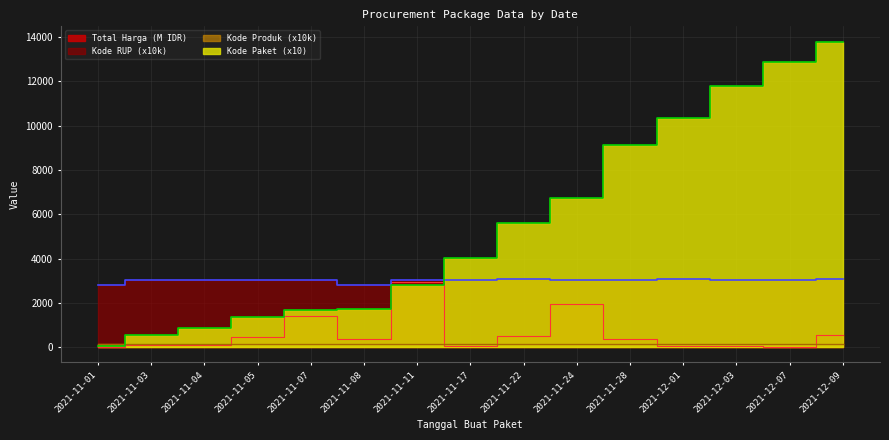

Is it true that Total Harga equals 34.3 at 2021-11-17?

True